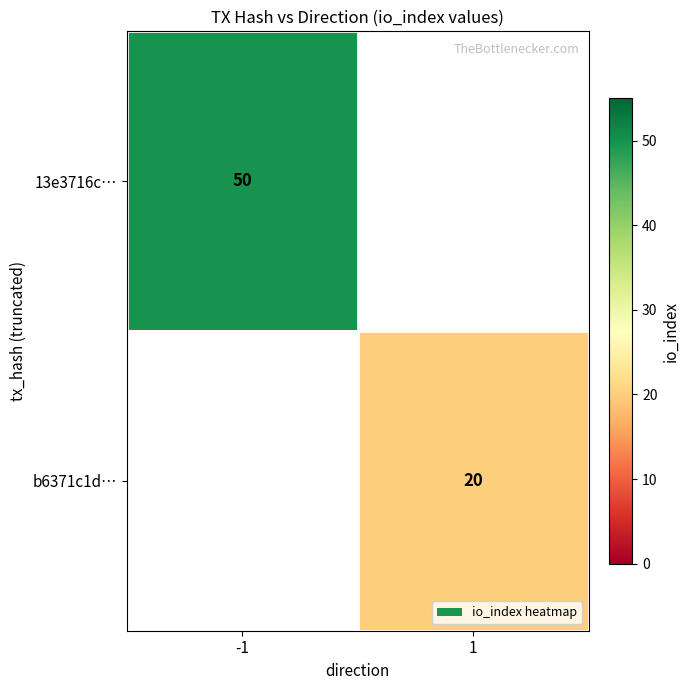

True or false: b6371c1d… has a value of 20 at 1.

True